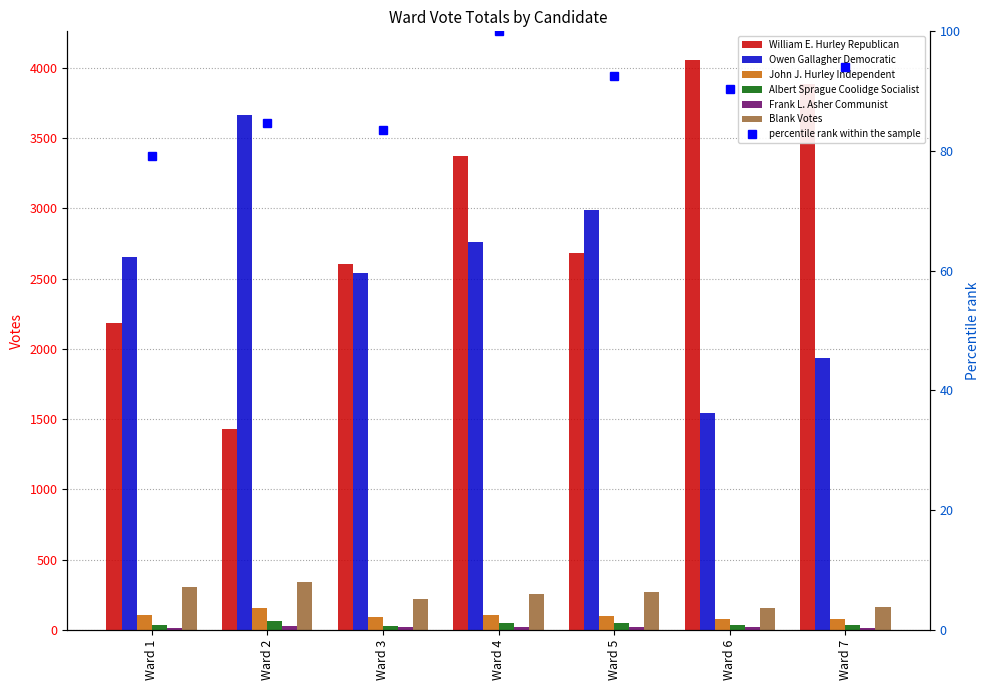

At how many categories does at least one series exceed 4045?

1